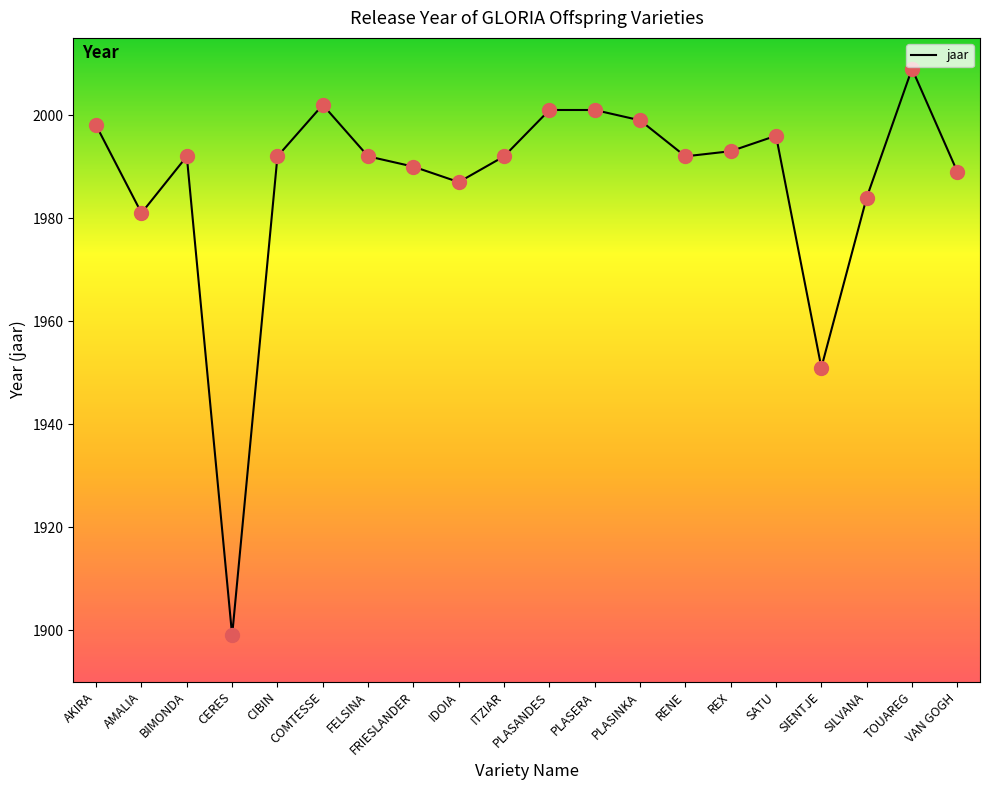

Between FRIESLANDER and AKIRA, which is larger?

AKIRA